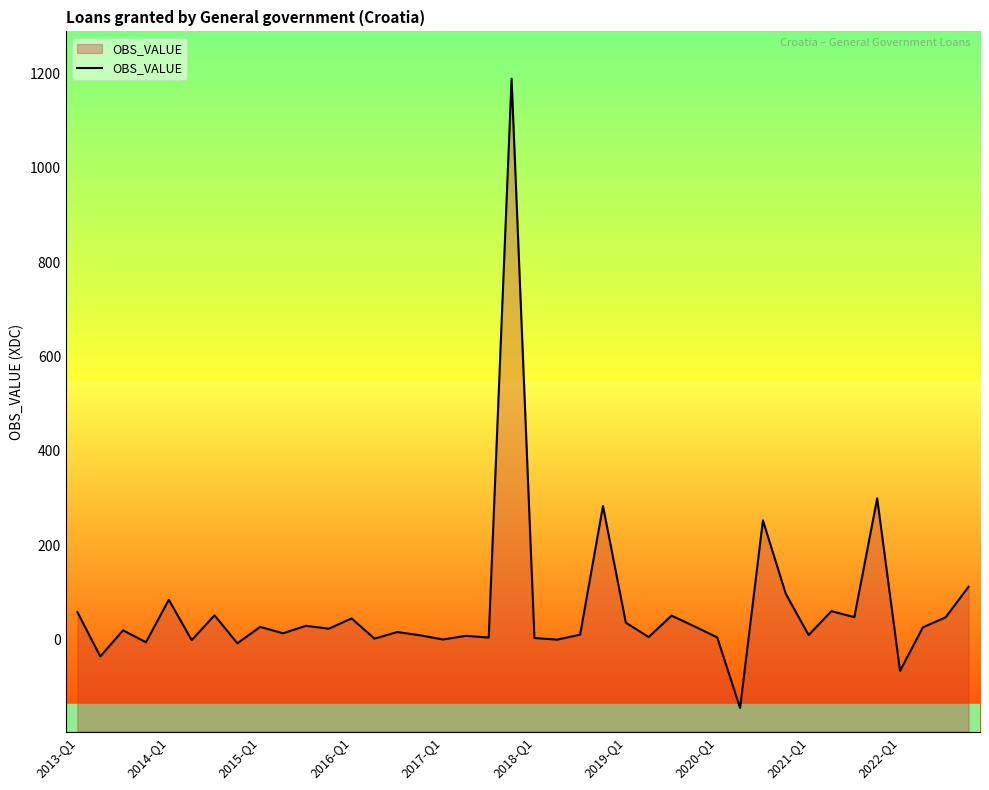

What is the ratio of the value at 34 to the value at 39?

0.4